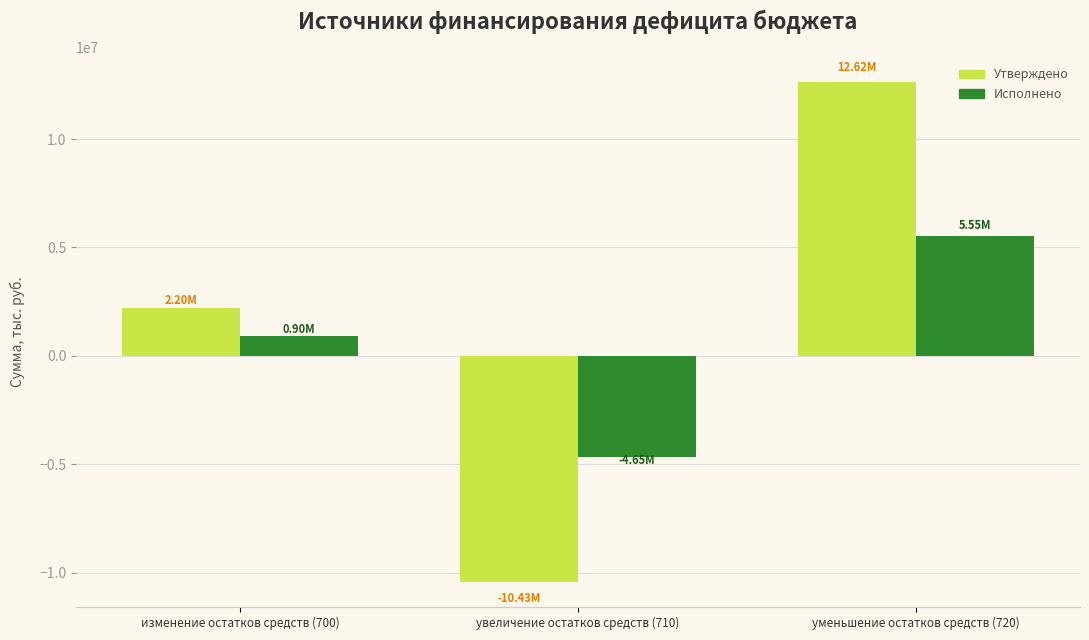

List the labels in order of Утверждено value, smallest first.

увеличение остатков средств (710), изменение остатков средств (700), уменьшение остатков средств (720)